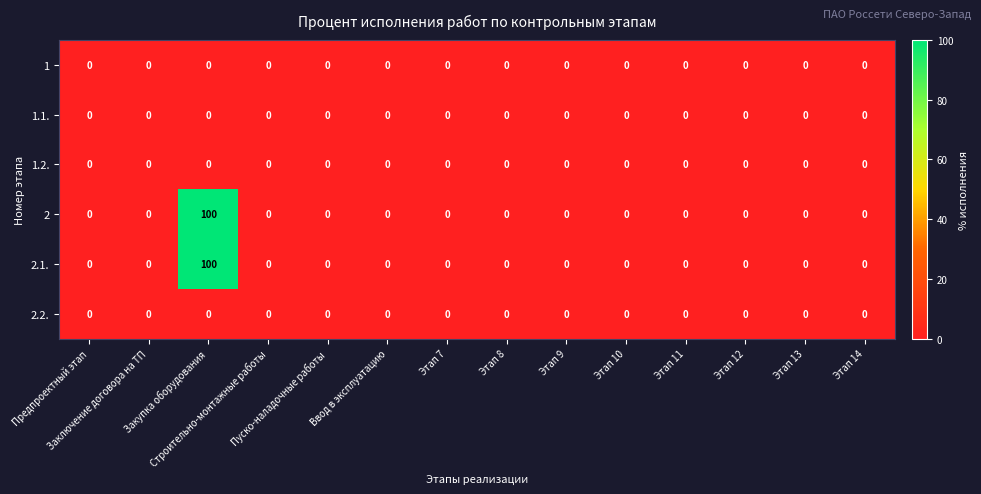

What is the greatest value displayed?

100